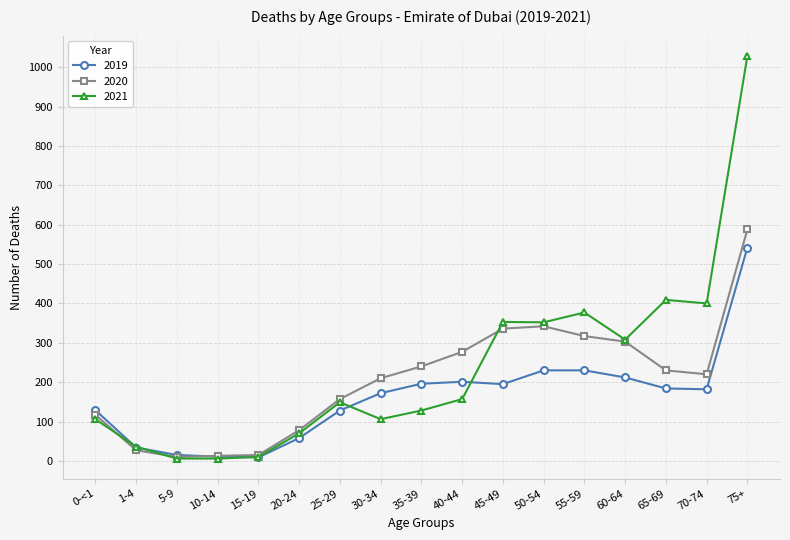

Which series has the largest range (max minus min)?

2021